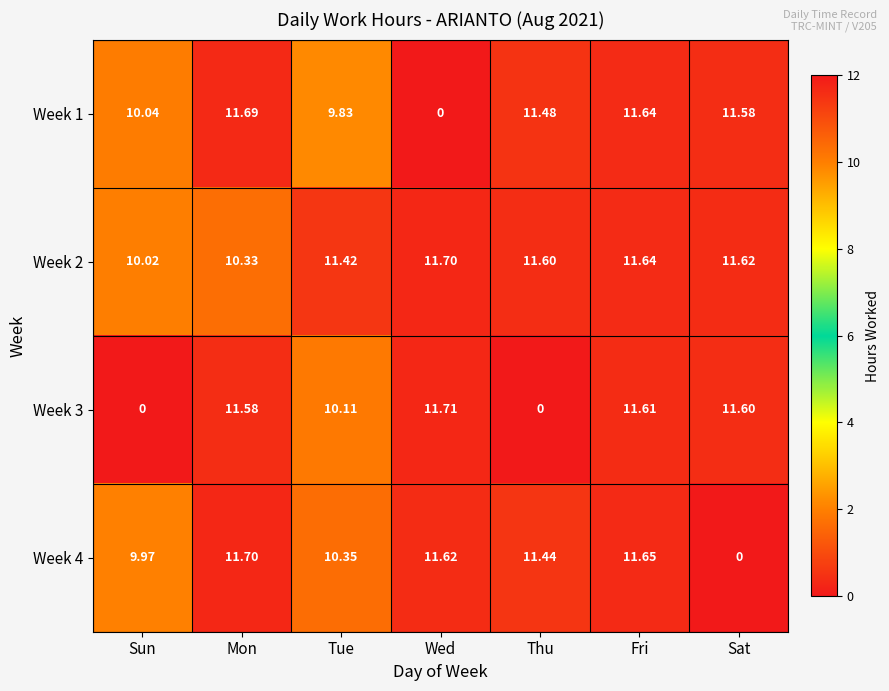

Where is Week 4 nearest to the value 5?

Sun